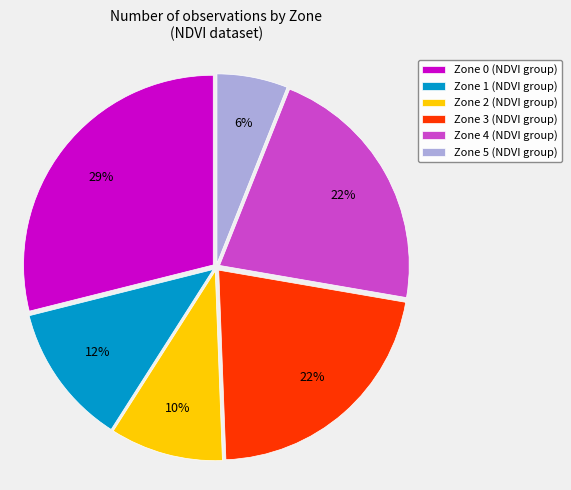

The Zone 2 (NDVI group) slice represents 10% of the pie. True or false?

True